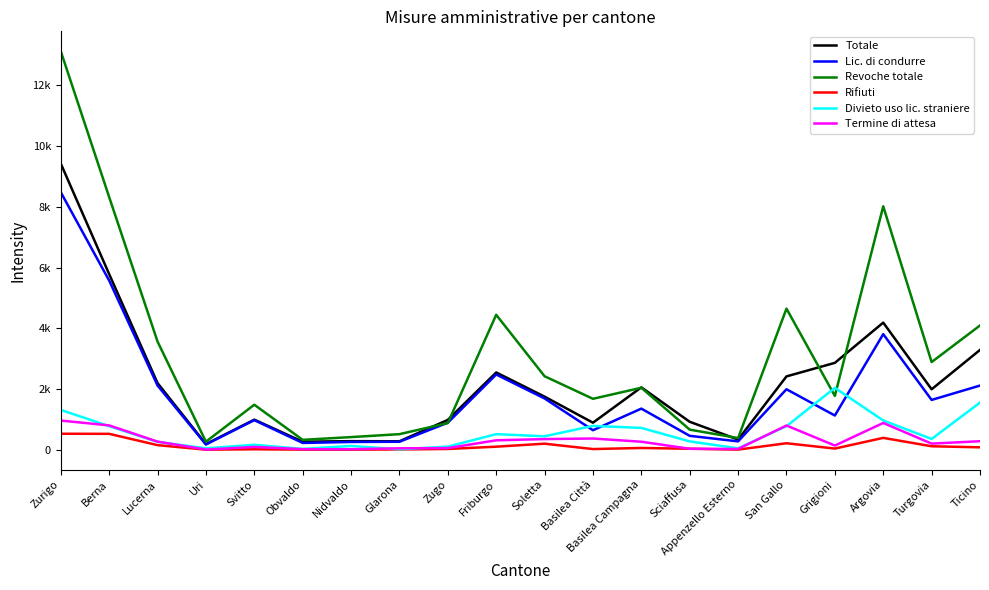

What are all the series names shown in the legend?

Totale, Lic. di condurre, Revoche totale, Rifiuti, Divieto uso lic. straniere, Termine di attesa